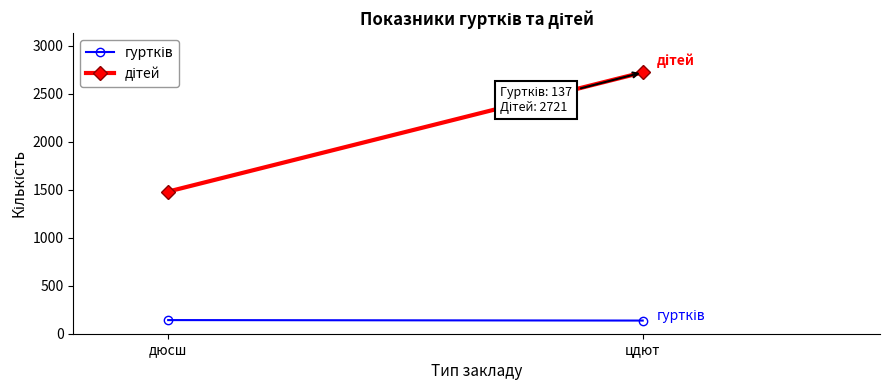

Between дюсш and цдют, which is larger?

дюсш